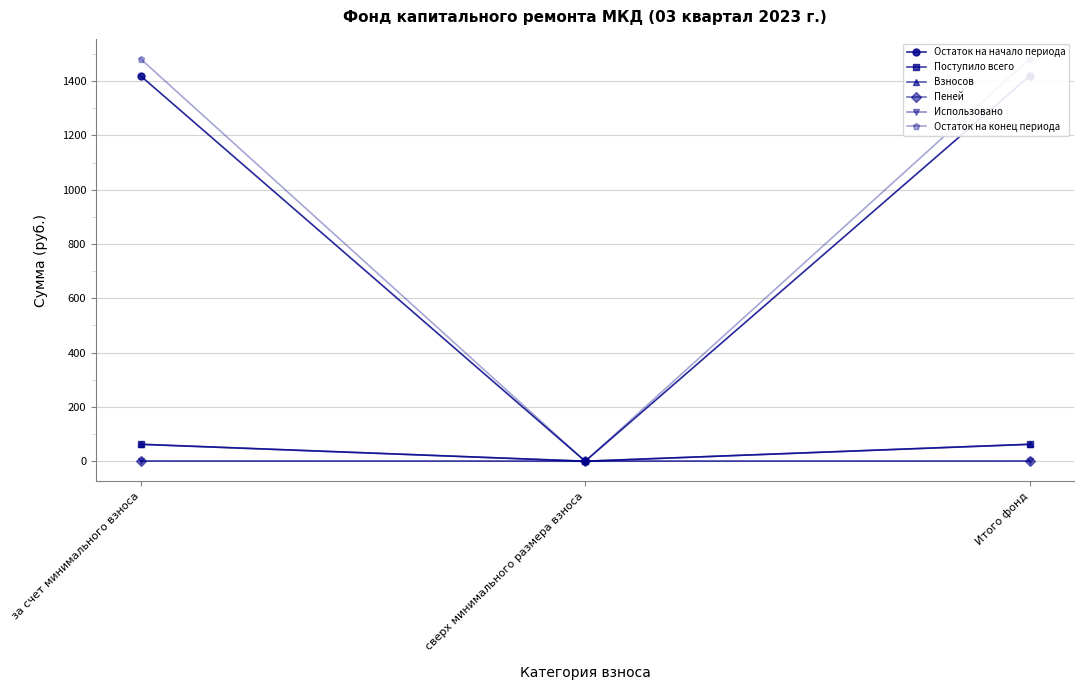

Which category has the highest value across all series?

за счет минимального взноса